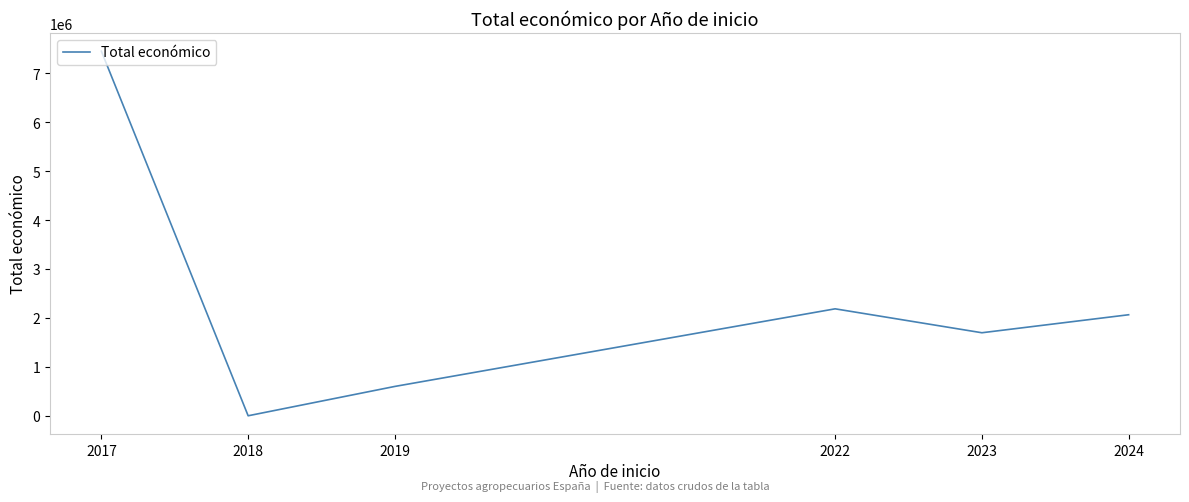

Rank the categories by value from highest to lowest.

2017, 2022, 2024, 2023, 2019, 2018